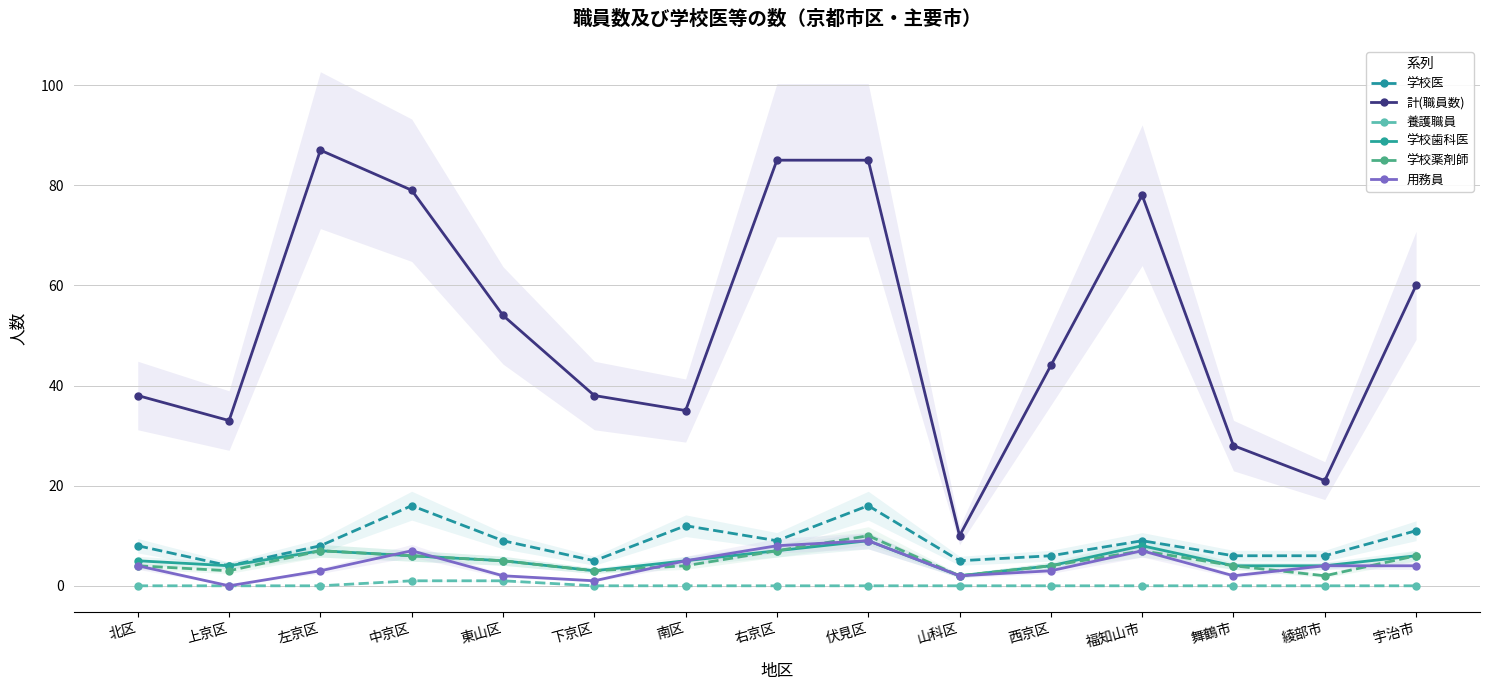

How many positive values does the 養護職員 series have?

2